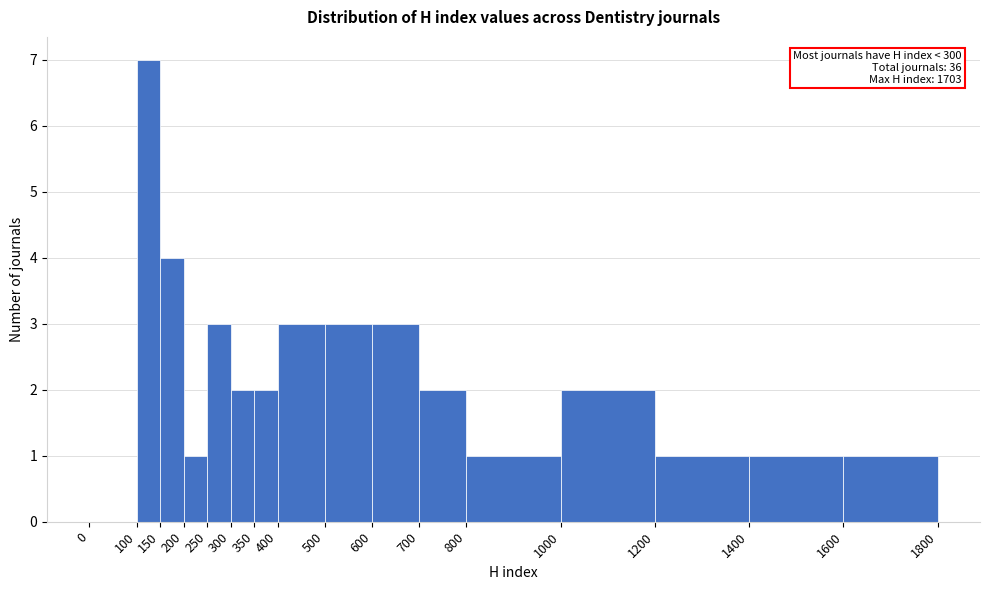

Which range on the x-axis has the tallest bar?

100 to 150